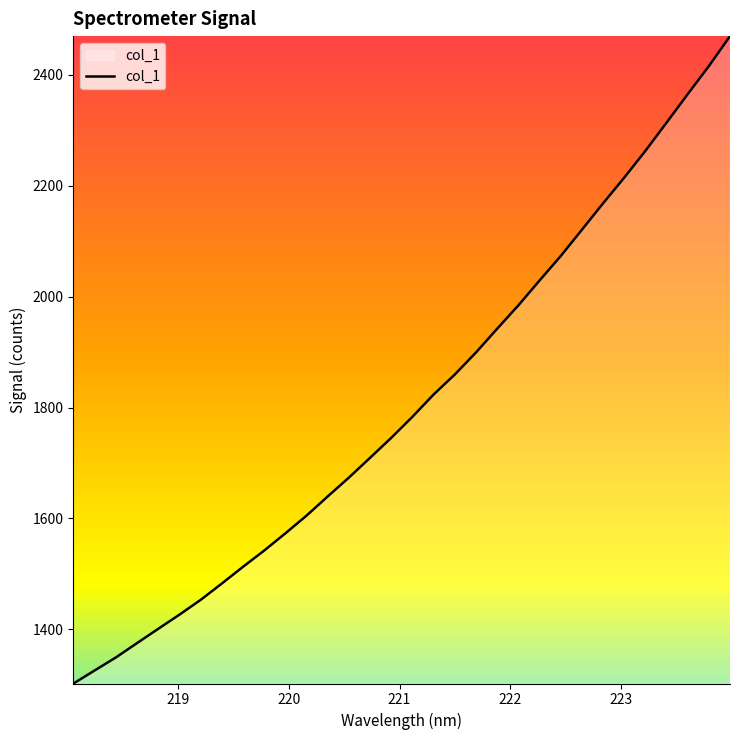

True or false: the data has more than 1 interior local peaks.

False